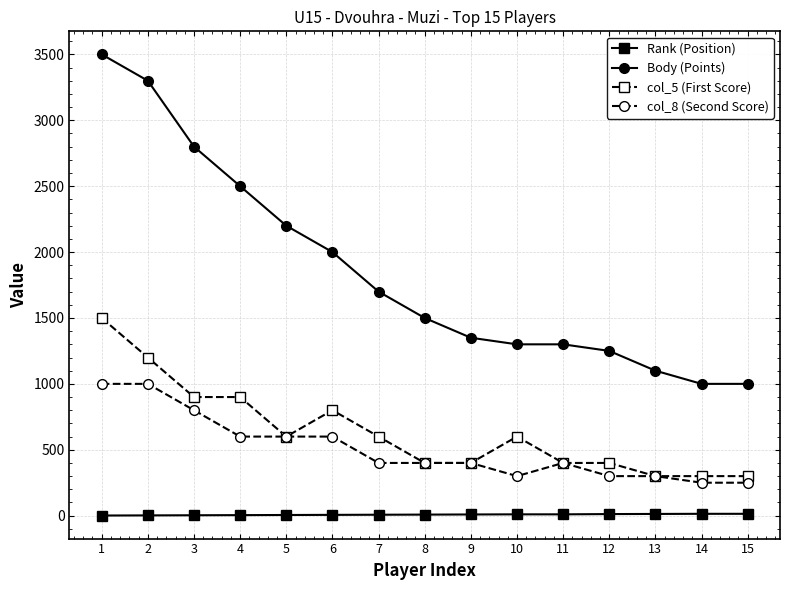

What is the minimum value for col_8 (Second Score)?

250